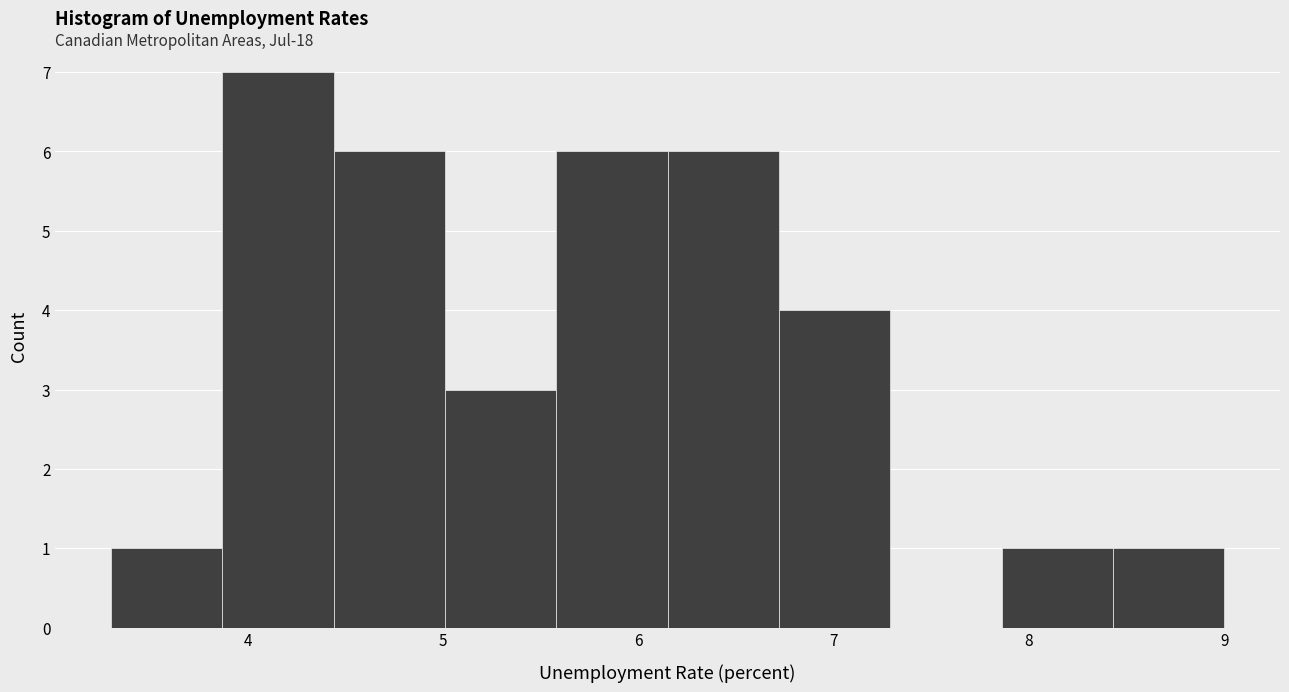

Over which range of the x-axis is the bar tallest?

3.87 to 4.44